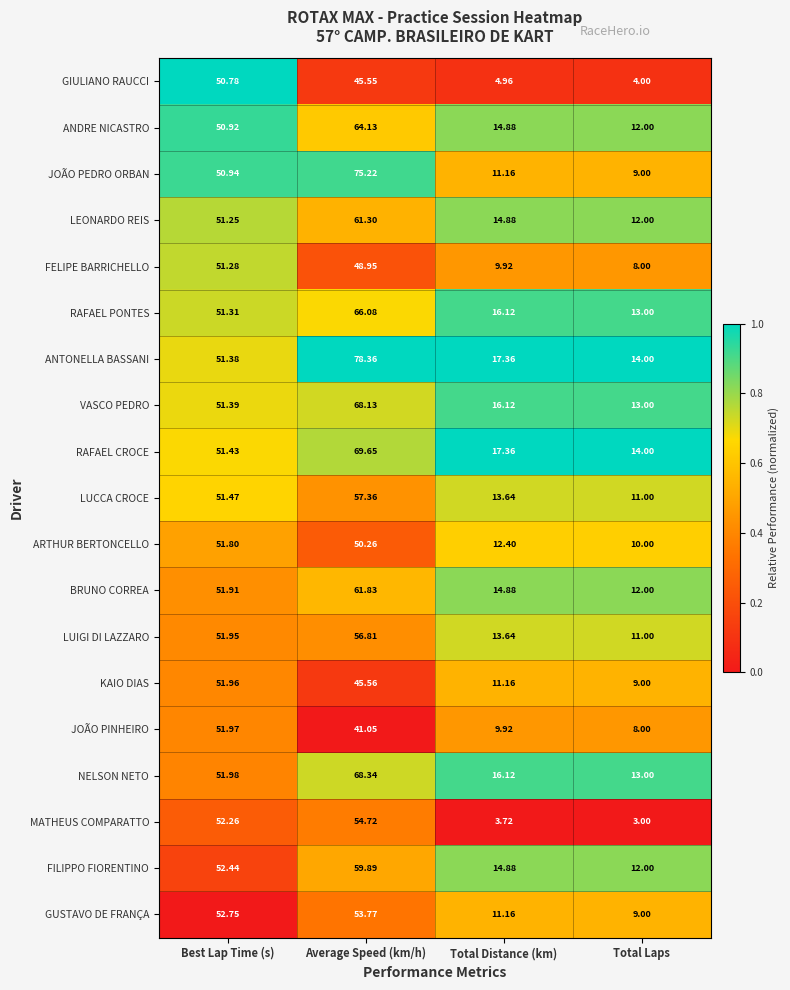

Which series has the largest range (max minus min)?

JOÃO PEDRO ORBAN